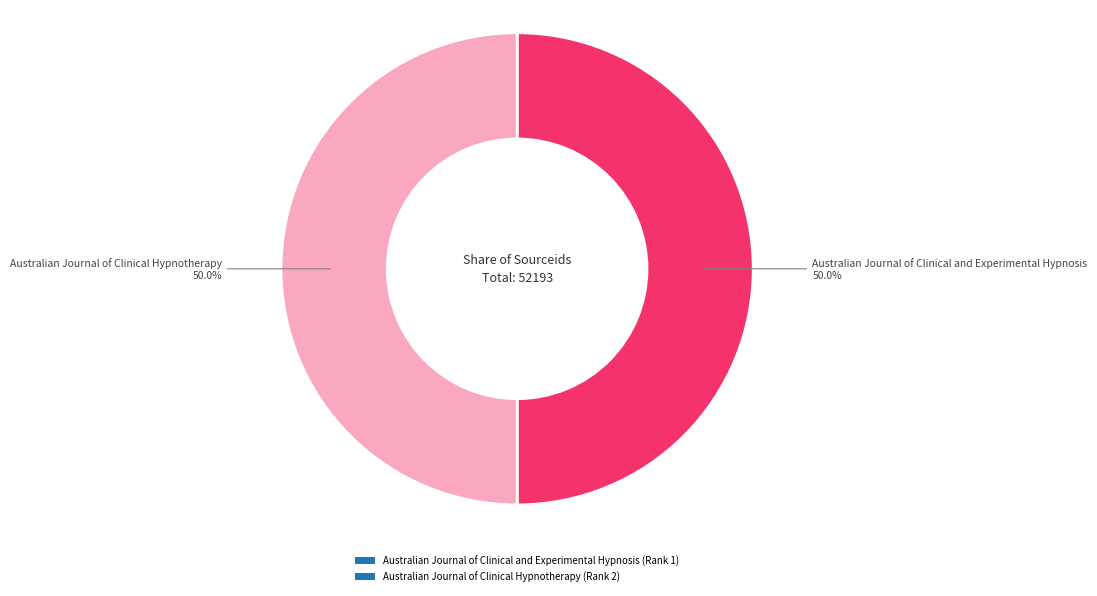

Approximately how many times larger is the value at Australian Journal of Clinical and Experimental Hypnosis (Rank 1) compared to Australian Journal of Clinical Hypnotherapy (Rank 2)?

1.0